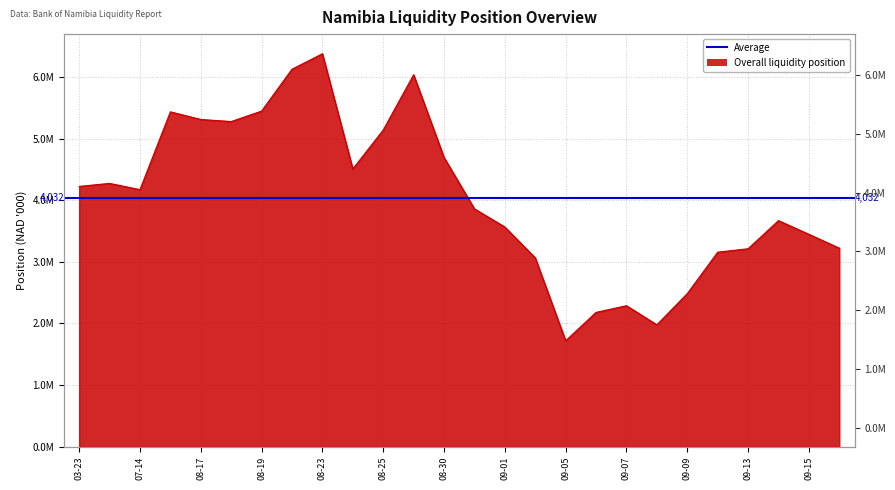

List the labels in order of value, largest first.

2022-08-23, 2022-08-22, 2022-08-29, 2022-08-19, 2022-08-16, 2022-08-17, 2022-08-18, 2022-08-25, 2022-08-30, 2022-08-24, 2022-07-13, 2022-03-23, 2022-07-14, 2022-08-31, 2022-09-14, 2022-09-01, 2022-09-15, 2022-09-16, 2022-09-13, 2022-09-12, 2022-09-02, 2022-09-09, 2022-09-07, 2022-09-06, 2022-09-08, 2022-09-05